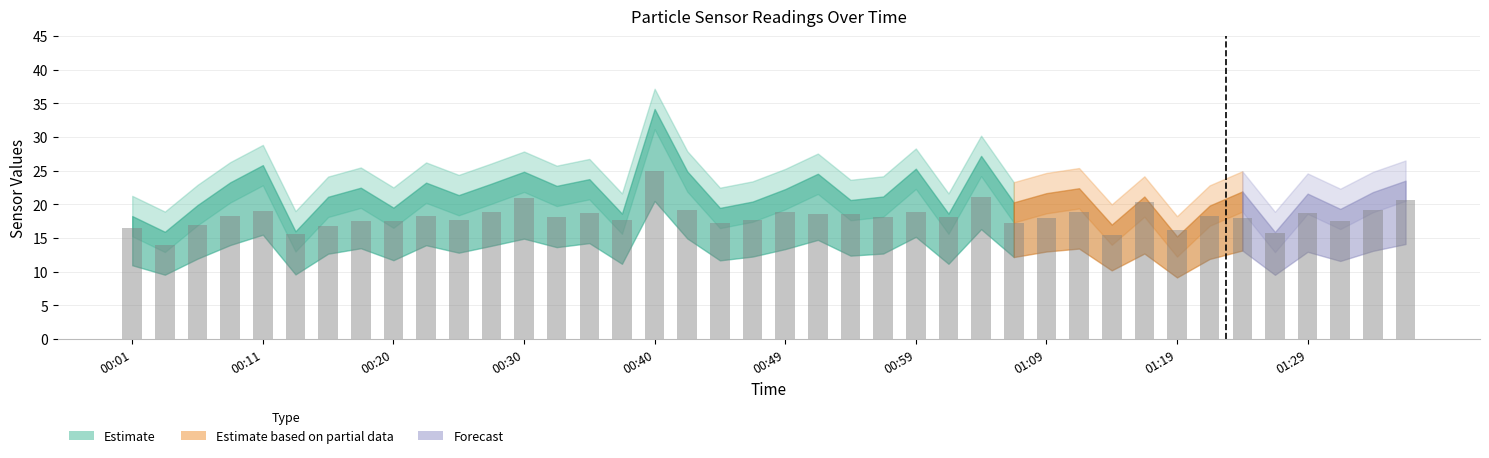

What is the sum of all values?

728.4